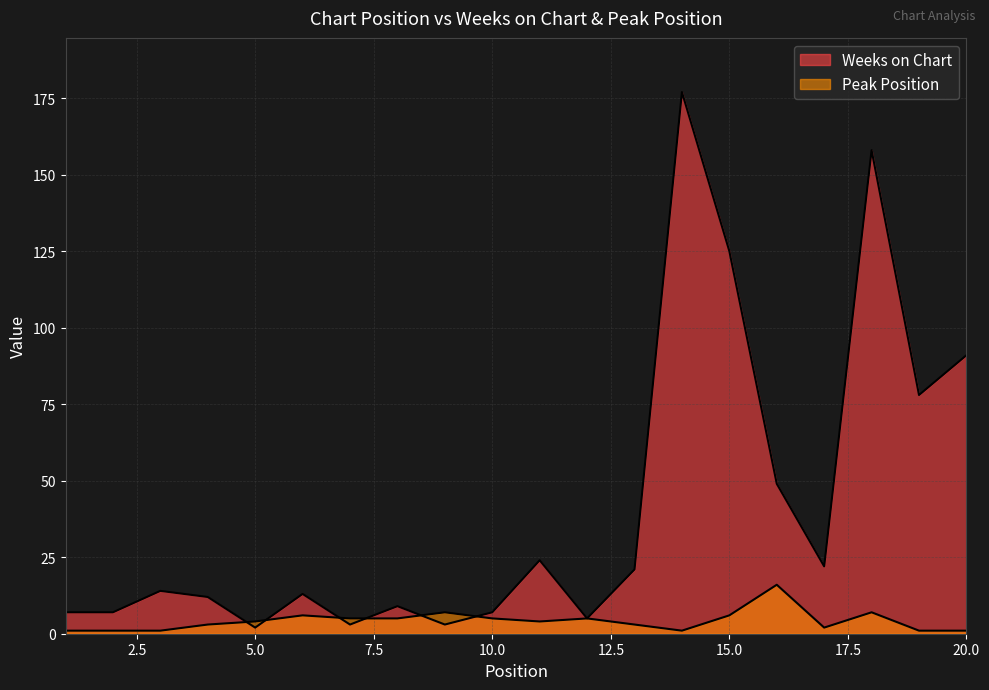

What is the difference between the maximum and minimum values in the Peak Position series?

15